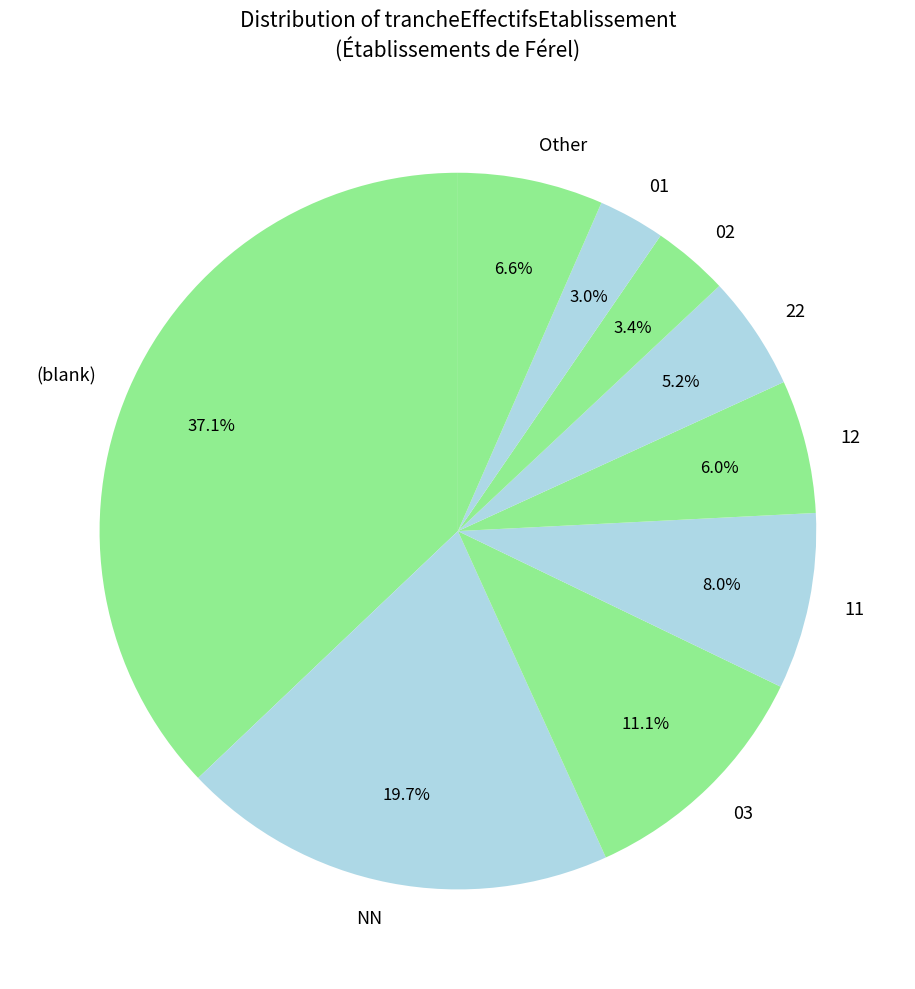

To the nearest percent, what portion does 11 represent?

8%